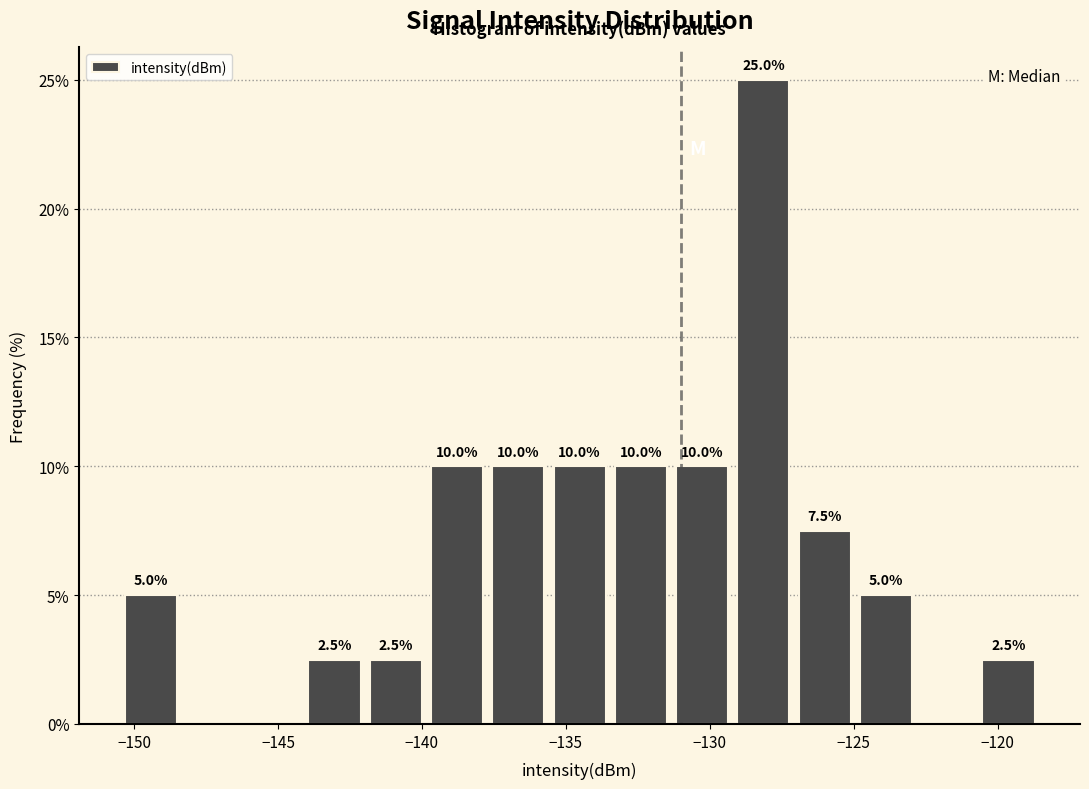

Over which range of the x-axis is the bar tallest?

-129.0 to -127.0